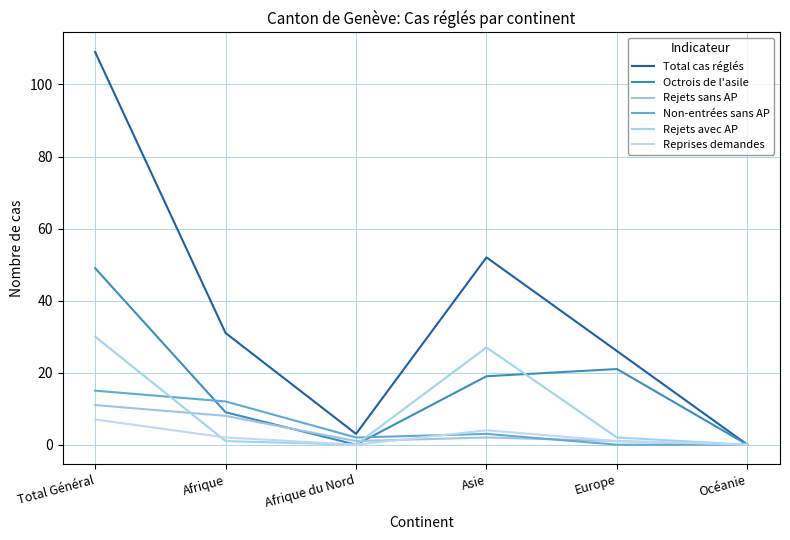

Rank the categories by Reprises demandes value from highest to lowest.

Total Général, Asie, Afrique, Europe, Afrique du Nord, Océanie